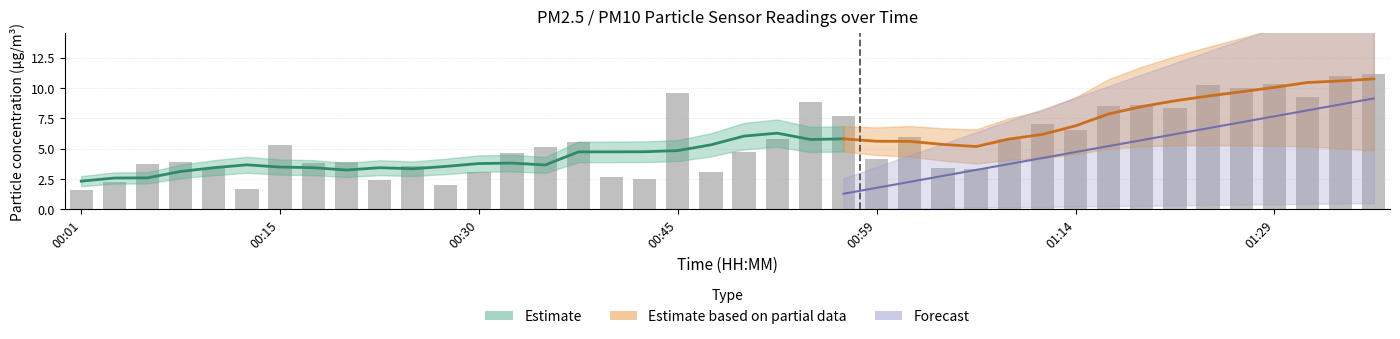

What position from the left is 00:59?

25